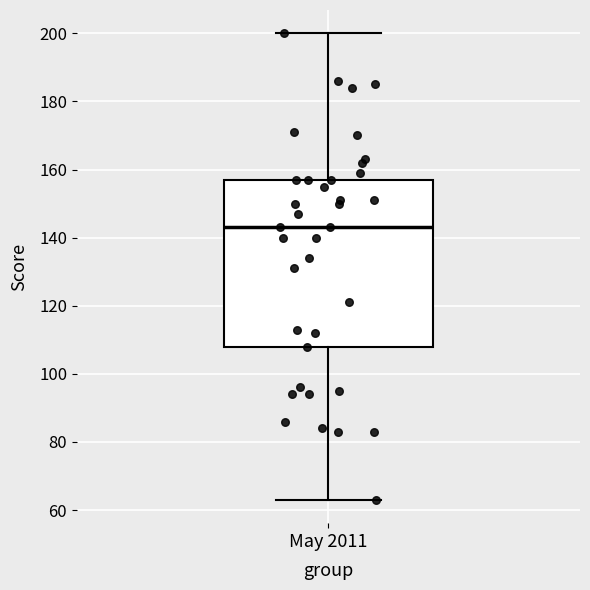

Read this box plot against the y-axis: the position of the median line, the range covered by the box, and the ends of both whiskers. The values are not printed on the chart, so give them approximately, as read against the axis.

median 144, box 108 to 158, whiskers 64 to 200